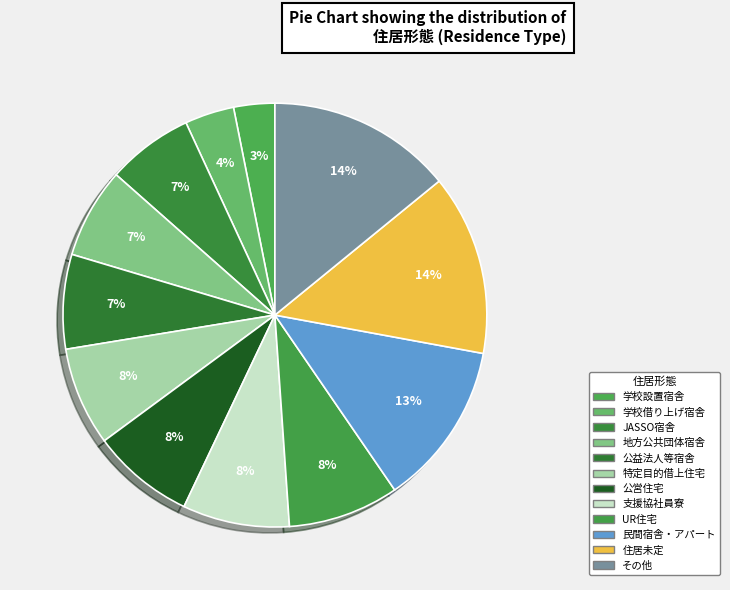

How much of the chart is everything except 住居未定?

86.2%